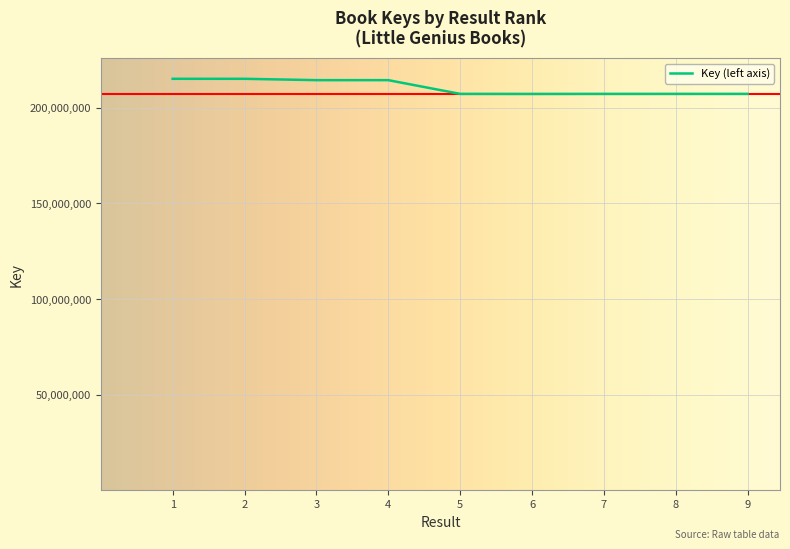

What is the change in value from 1 to 6?

-7922095